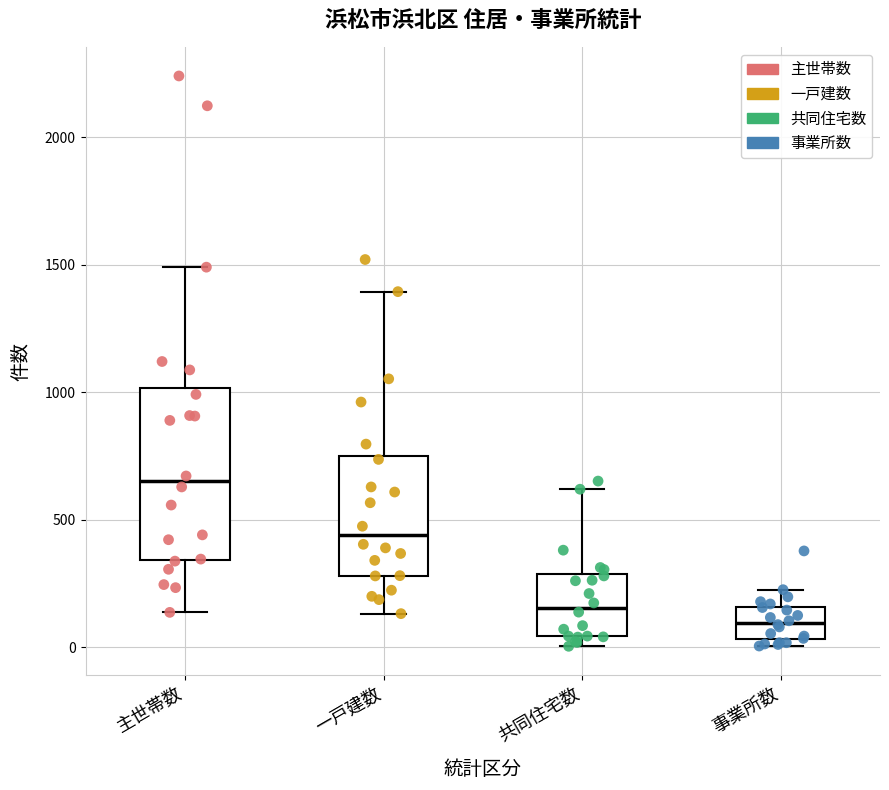

Reading left to right, transcribe this box plot: for each box, give where its median line is, the range the box spans, and where its two whiskers end, as read against the y-axis. The values are not printed on the chart, so give them approximately, as read against the axis.

主世帯数: median 650, box 350 to 1000, whiskers 150 to 1500
一戸建数: median 450, box 300 to 750, whiskers 150 to 1400
共同住宅数: median 150, box 50 to 300, whiskers 0 to 600
事業所数: median 100, box 50 to 150, whiskers 0 to 250